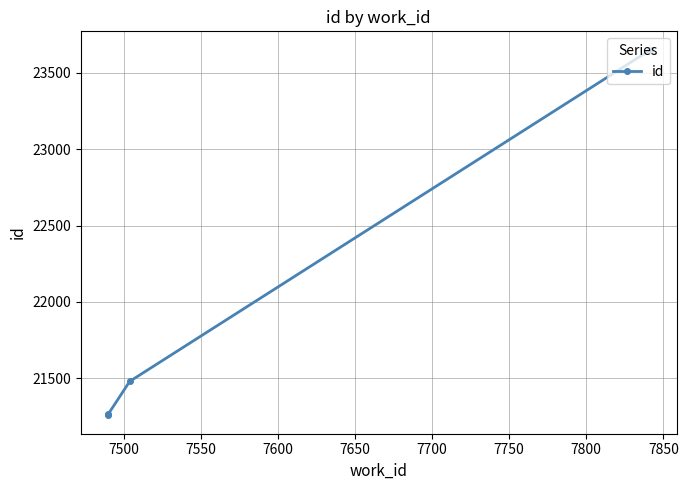

What is the difference between the second highest and minimum values?

2393